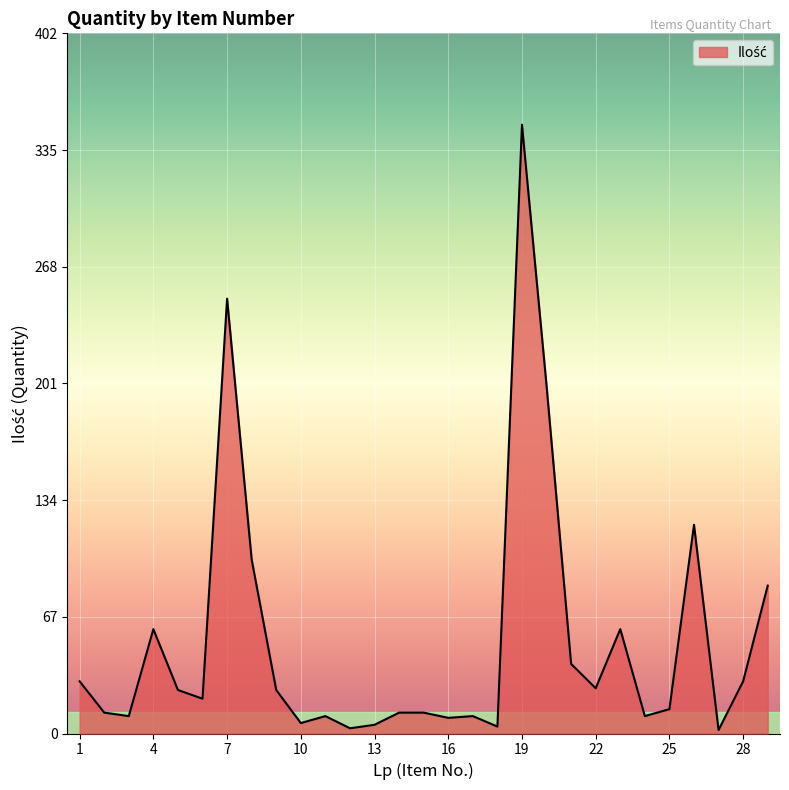

What is the greatest value displayed?

350